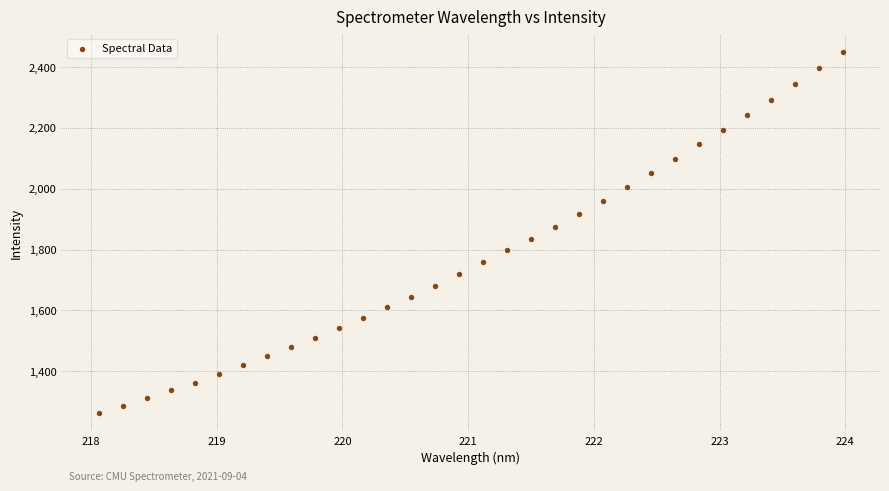

What is the range of X values (max minus min)?

5.9